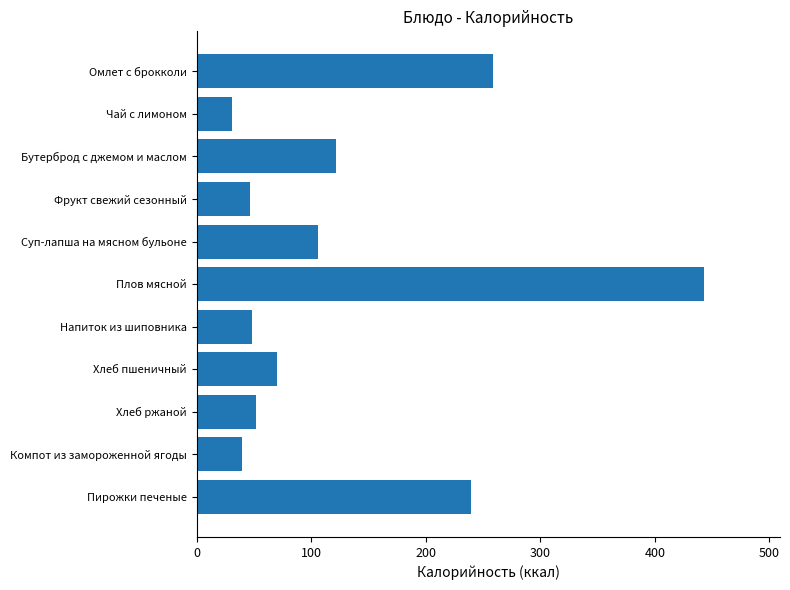

What is the change in value from Хлеб ржаной to Пирожки печеные?

+187.5